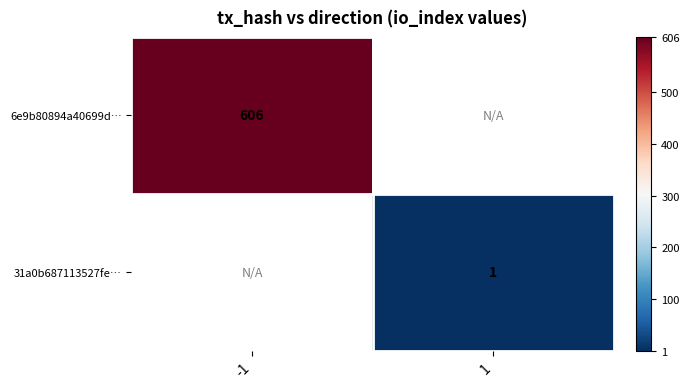

Count the number of data series in this chart.

2